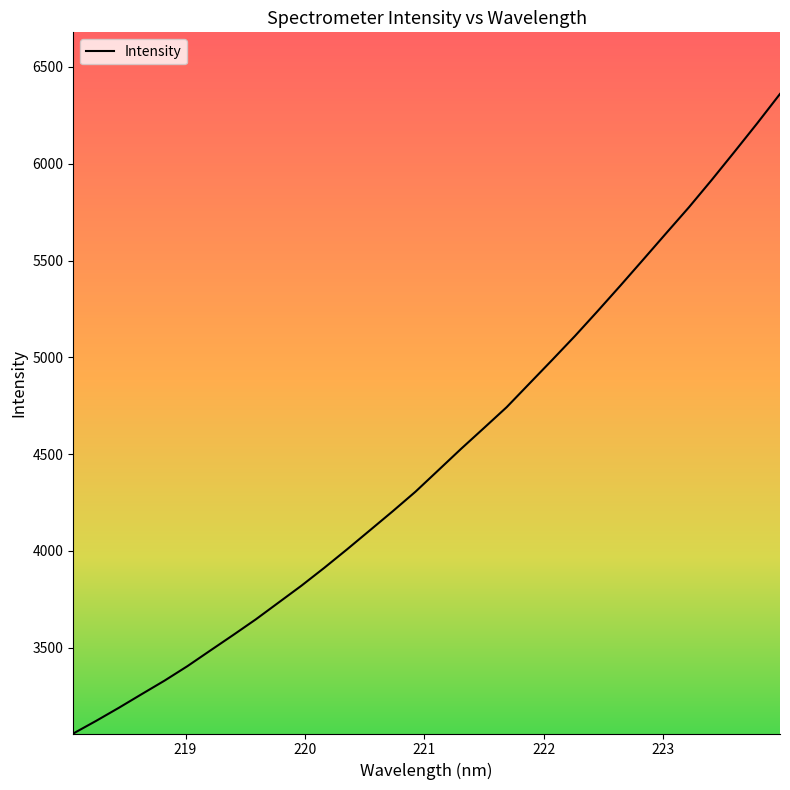

Does the chart display data point markers on the line(s)?

No